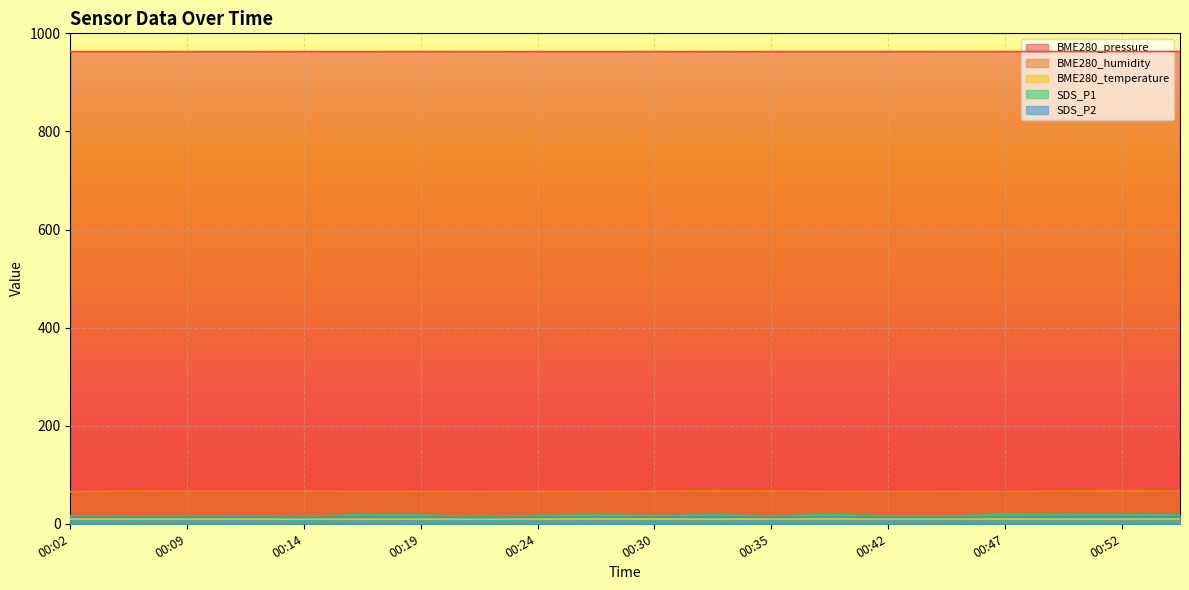

Reading left to right, transcribe all the data shown in this chart.

BME280_pressure: 00:02=962.8	00:07=962.8	00:09=962.8	00:11=962.8	00:14=962.8	00:17=962.8	00:19=962.9	00:22=962.9	00:24=962.8	00:27=962.8	00:30=962.9	00:32=962.8	00:35=962.9	00:40=962.9	00:42=962.9	00:45=962.9	00:47=962.9	00:49=962.9	00:52=962.9	00:55=963.0
BME280_humidity: 00:02=65.3	00:07=67.1	00:09=66.8	00:11=66.8	00:14=66.9	00:17=66.2	00:19=66.3	00:22=65.7	00:24=66.2	00:27=65.9	00:30=66.6	00:32=67.4	00:35=67.0	00:40=66.3	00:42=66.2	00:45=66.5	00:47=65.8	00:49=67.0	00:52=67.6	00:55=66.8
BME280_temperature: 00:02=9.7	00:07=9.4	00:09=9.5	00:11=9.5	00:14=9.5	00:17=9.5	00:19=9.5	00:22=9.6	00:24=9.6	00:27=9.7	00:30=9.7	00:32=9.5	00:35=9.6	00:40=9.7	00:42=9.7	00:45=9.7	00:47=9.7	00:49=9.6	00:52=9.6	00:55=9.7
SDS_P1: 00:02=15.9	00:07=16.2	00:09=16.0	00:11=15.4	00:14=14.6	00:17=19.0	00:19=17.7	00:22=14.8	00:24=16.9	00:27=18.2	00:30=16.6	00:32=18.2	00:35=16.1	00:40=18.7	00:42=16.2	00:45=15.5	00:47=19.6	00:49=19.1	00:52=18.2	00:55=18.1
SDS_P2: 00:02=13.8	00:07=13.3	00:09=13.3	00:11=13.8	00:14=12.9	00:17=13.6	00:19=13.6	00:22=12.6	00:24=13.4	00:27=13.4	00:30=13.6	00:32=14.3	00:35=13.1	00:40=13.7	00:42=13.0	00:45=13.1	00:47=13.5	00:49=14.1	00:52=14.4	00:55=13.9